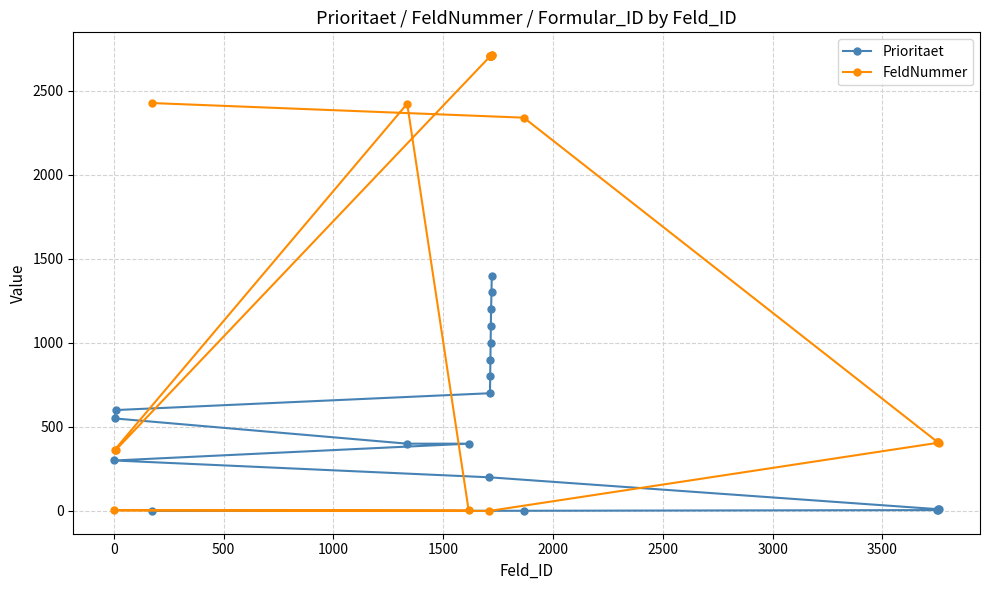

At how many categories does at least one series exceed 655?

11